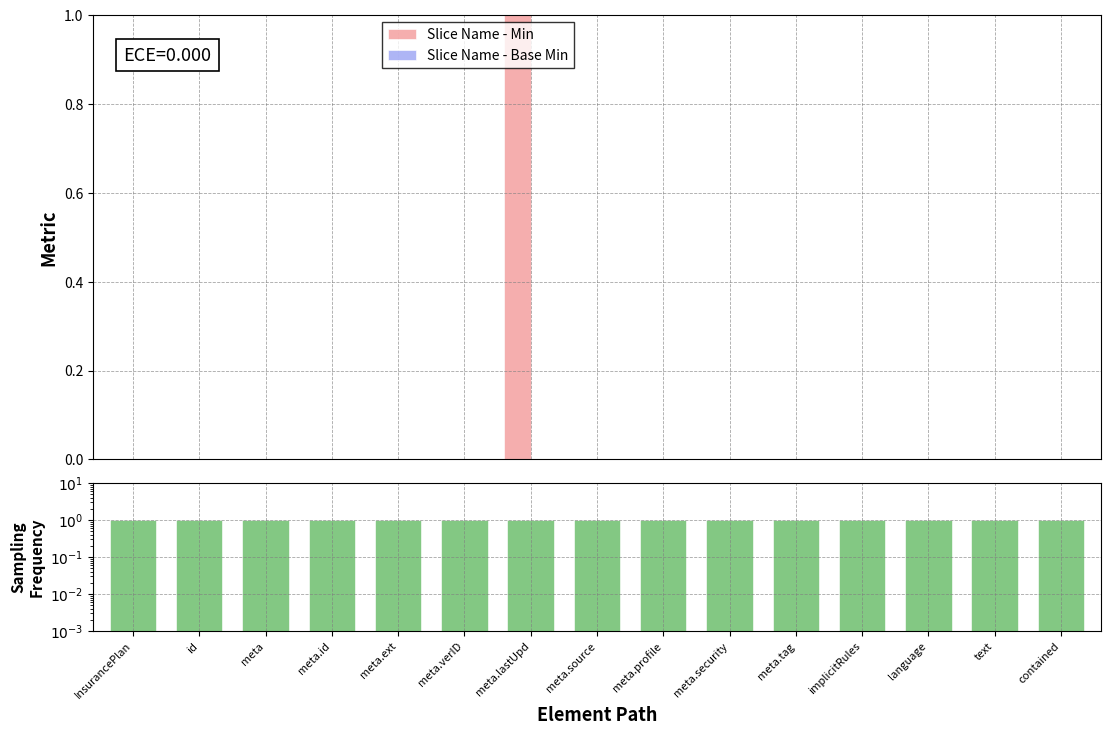

At id, list the series in order from largest to smallest.

Sampling Frequency, Min, Base Min